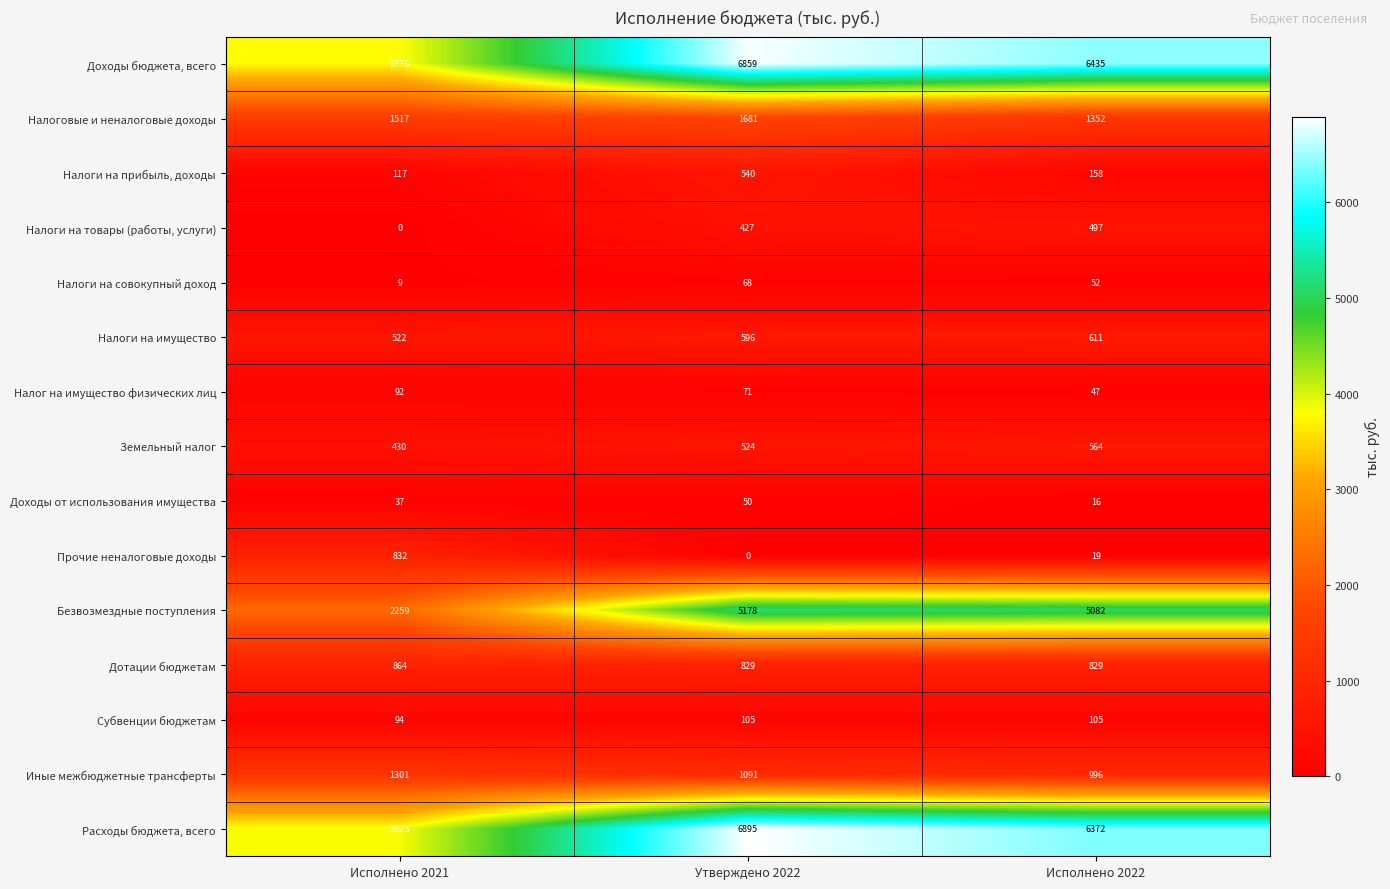

Which series has the widest spread of values?

Доходы бюджета, всего